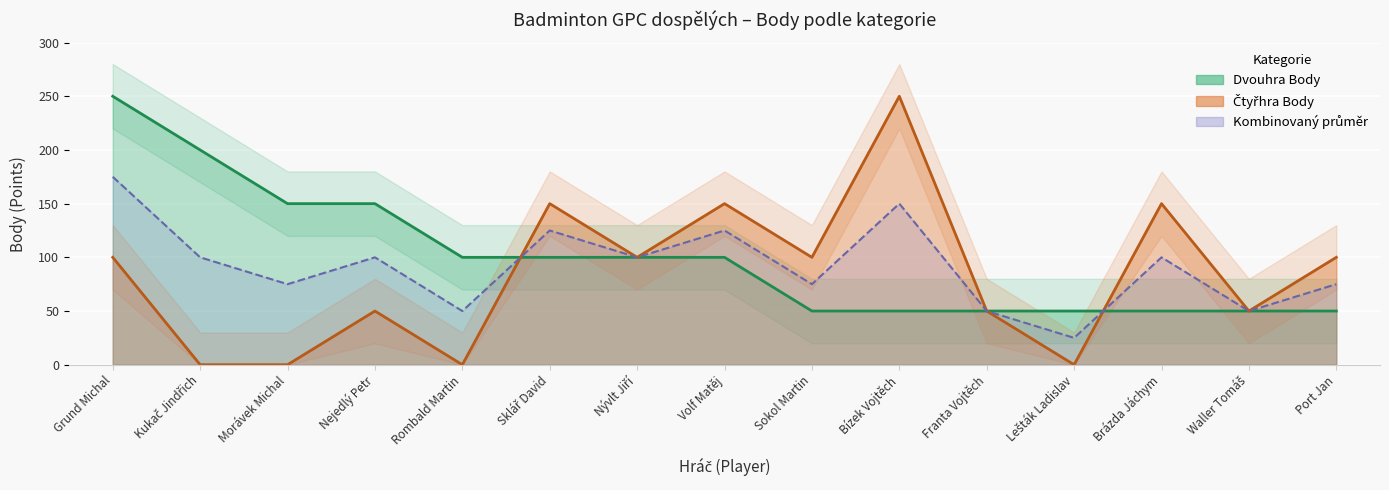

What is the average value of the Dvouhra Body series?

100